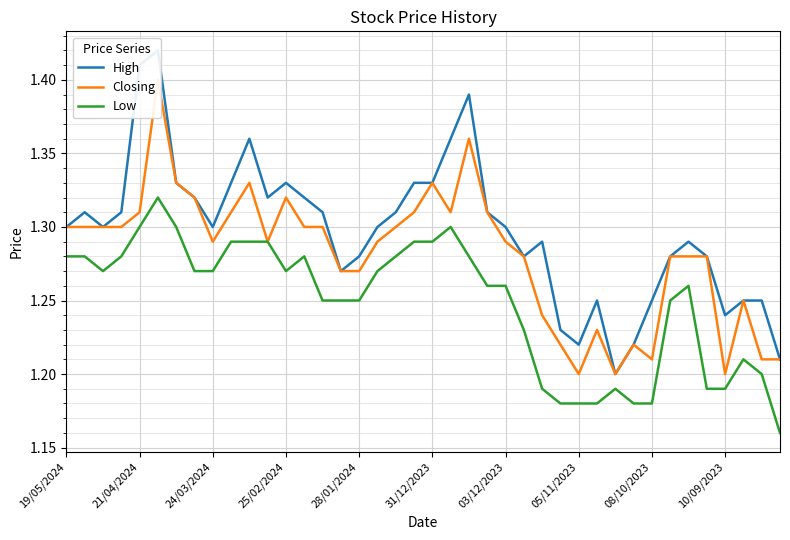

True or false: High and Low intersect in this chart.

False